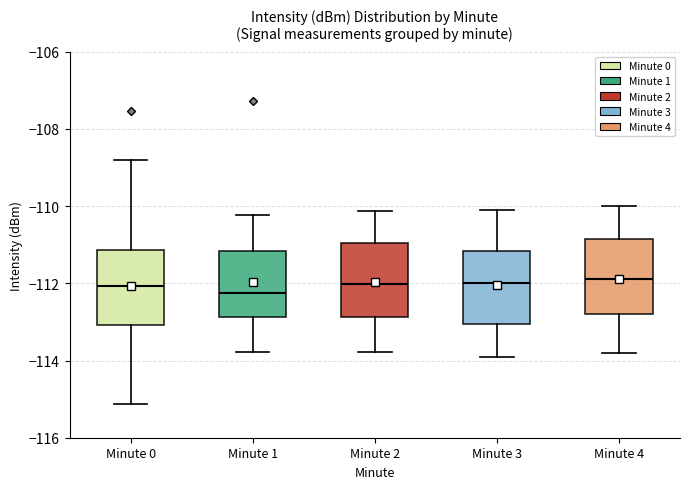

Where is the upper edge of the box for Minute 0 on the y-axis? The values are not printed on the chart, so give them approximately, as read against the axis.

-111.2